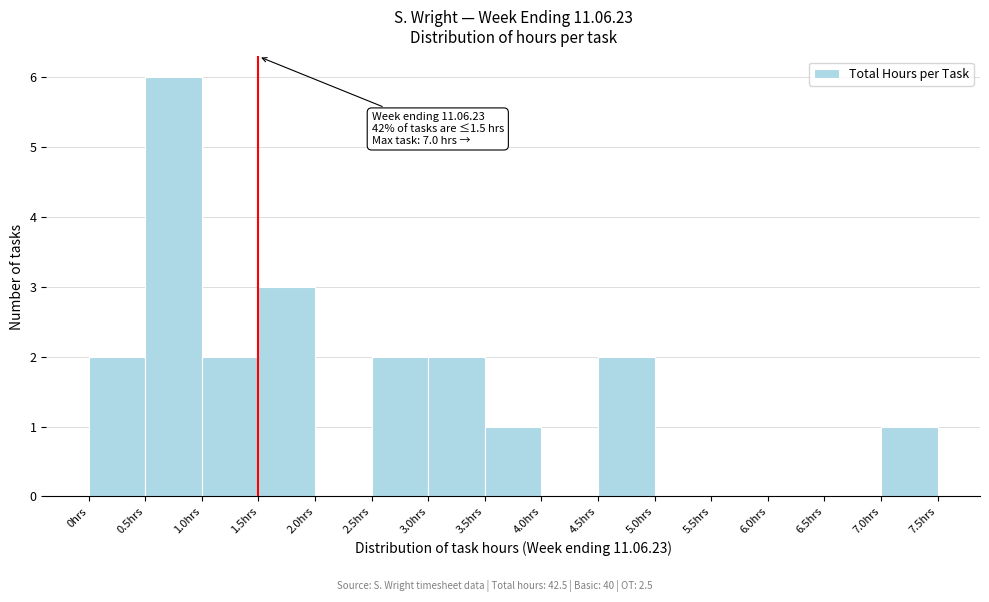

Over which range of the x-axis is the bar tallest?

0.5 to 1.0